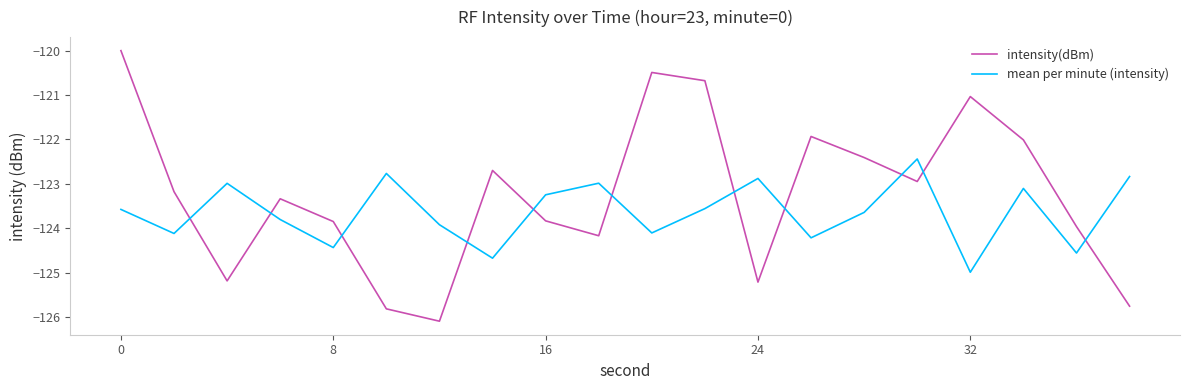

Which series has the largest total across all categories?

intensity(dBm)